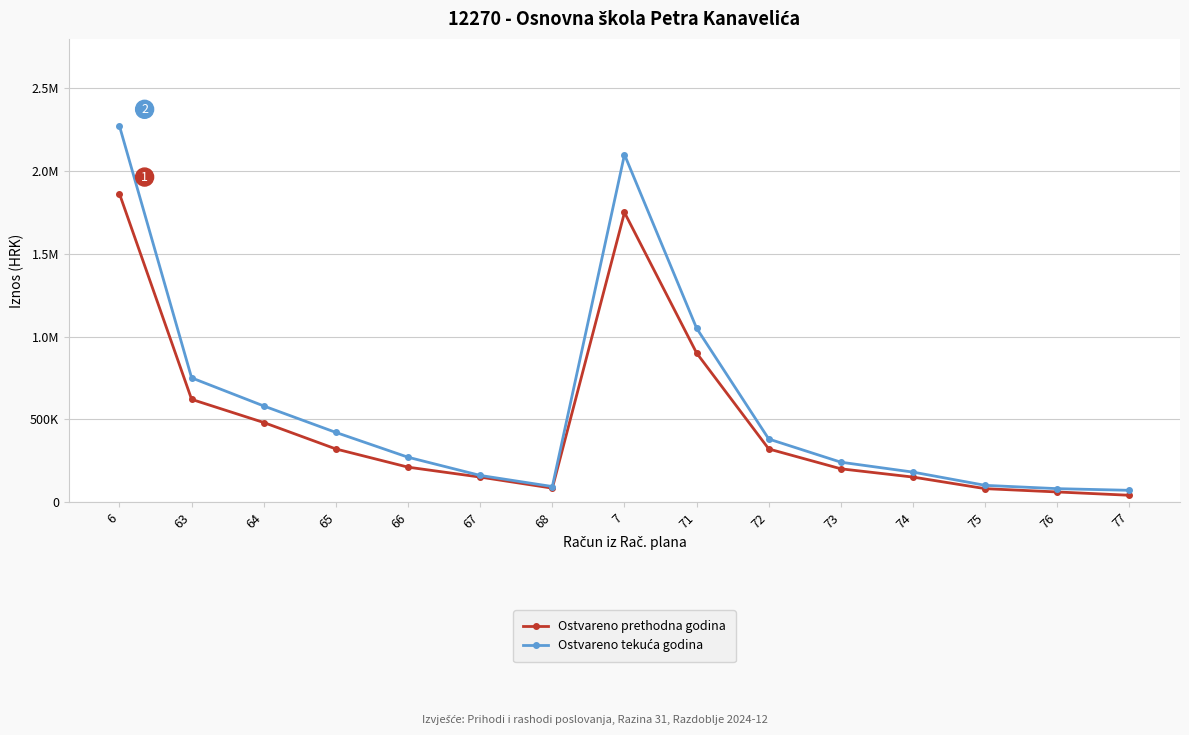

True or false: Ostvareno prethodna godina and Ostvareno tekuća godina cross at least once.

False